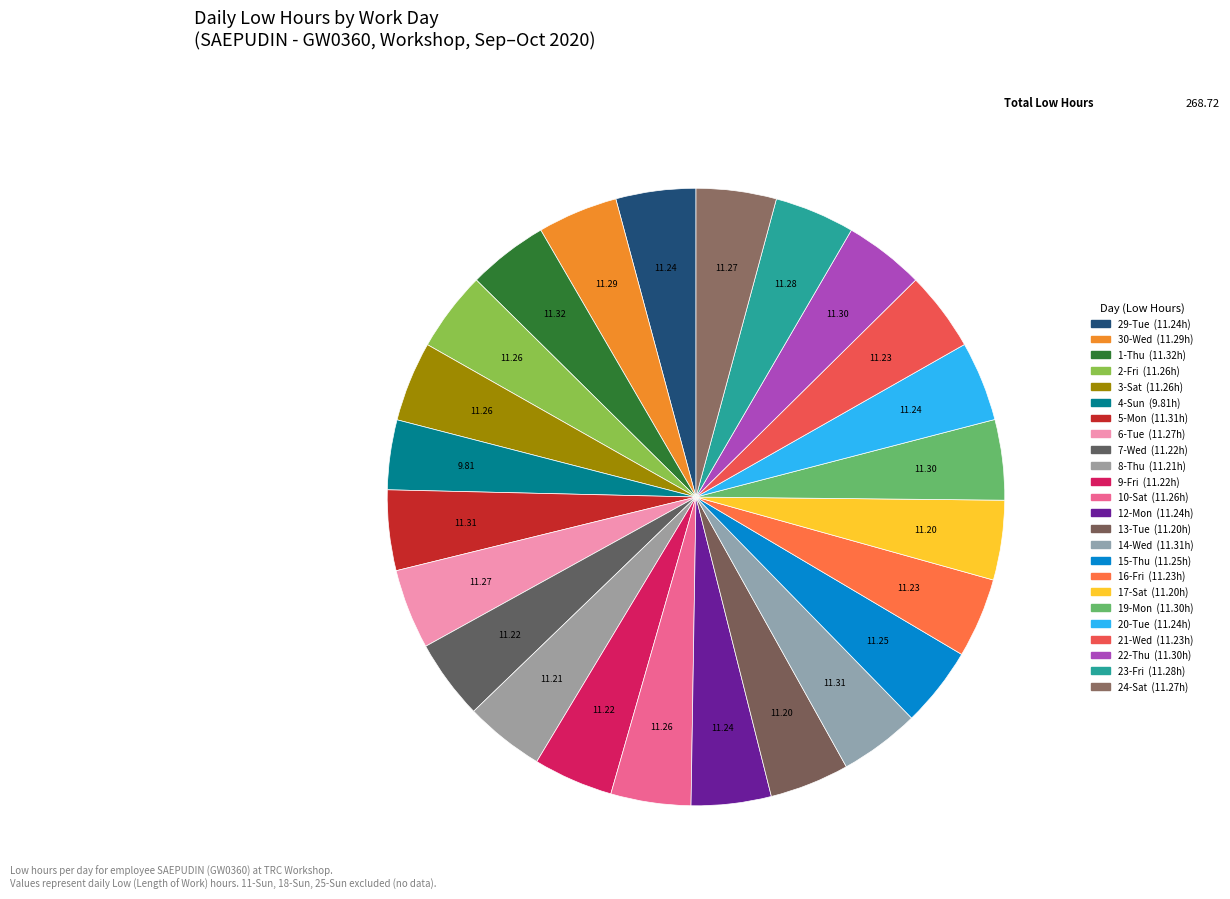

How many slices are in this pie chart?

24